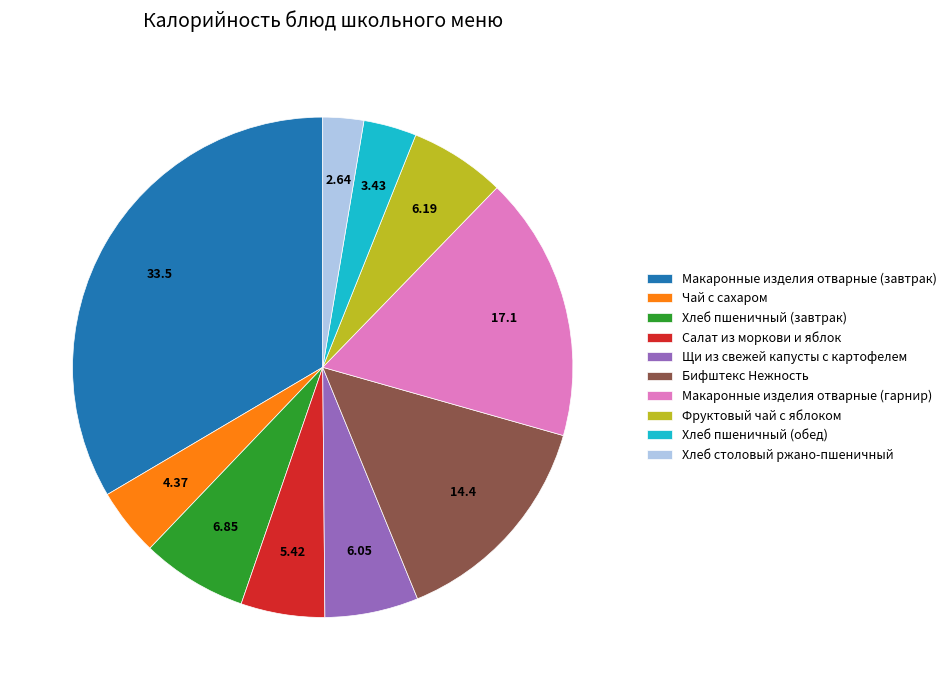

Does Хлеб столовый ржано-пшеничный account for over 50% of the chart?

No